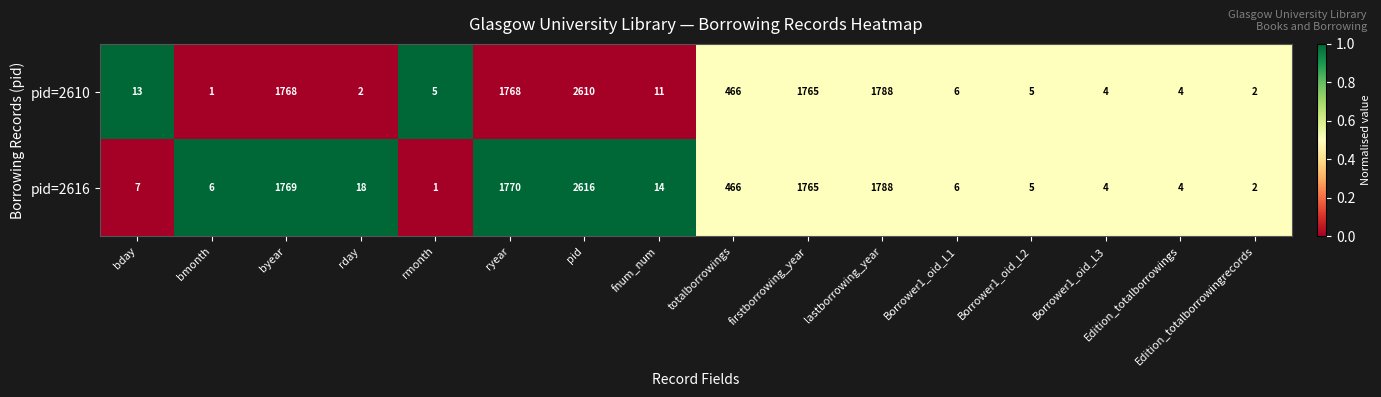

At which label does pid=2616 reach its minimum?

rmonth